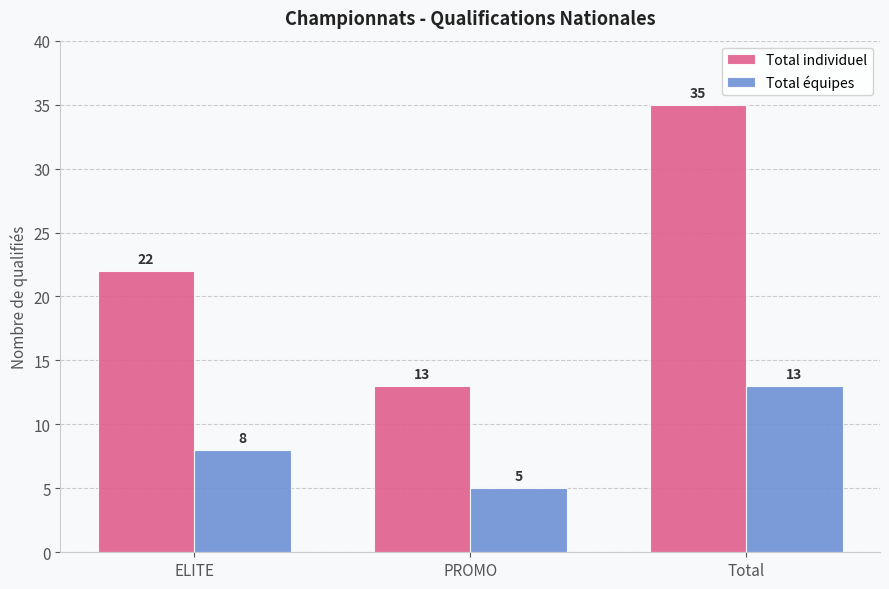

Which series has the largest range (max minus min)?

Total individuel